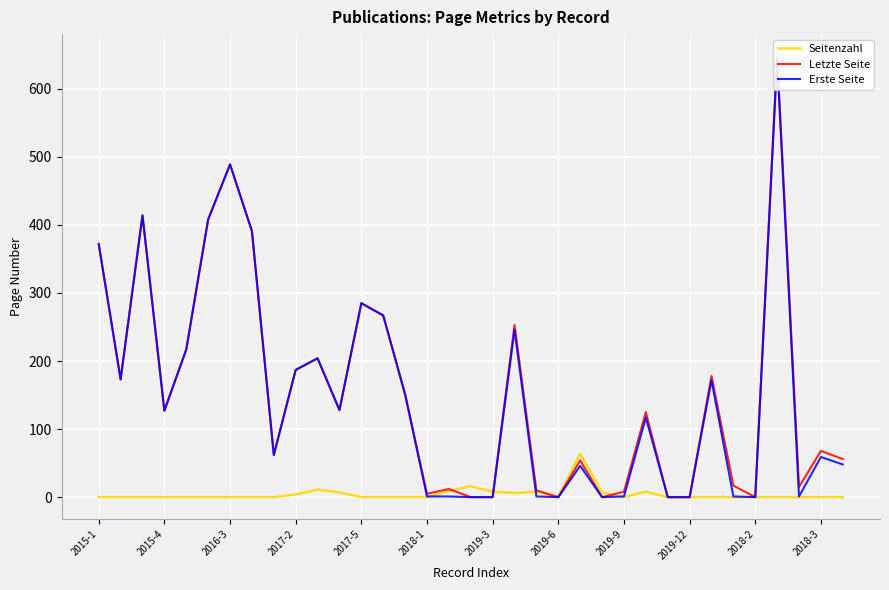

What is the maximum value for Seitenzahl?

64